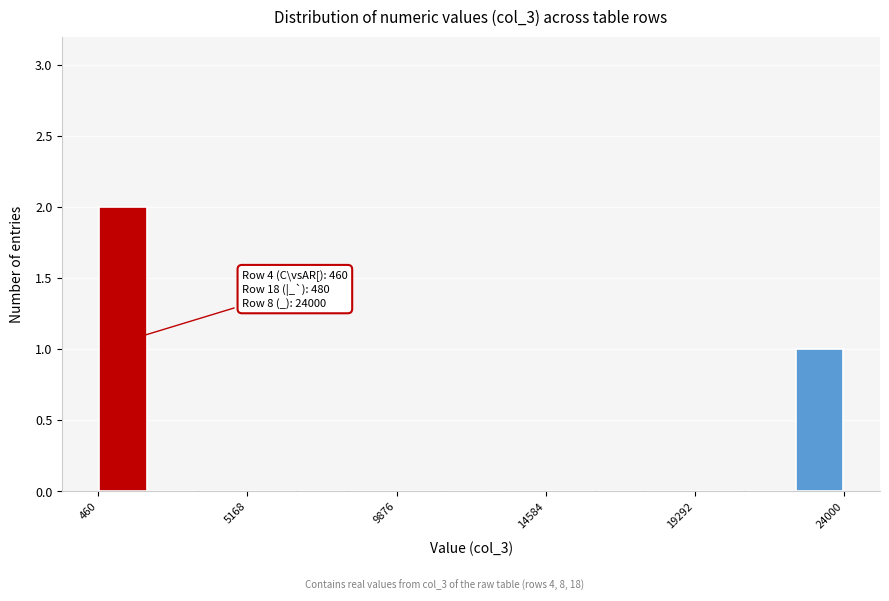

Around what value on the x-axis is the tallest bar? Give the approximate position of its centre, as read against the axis.

1000